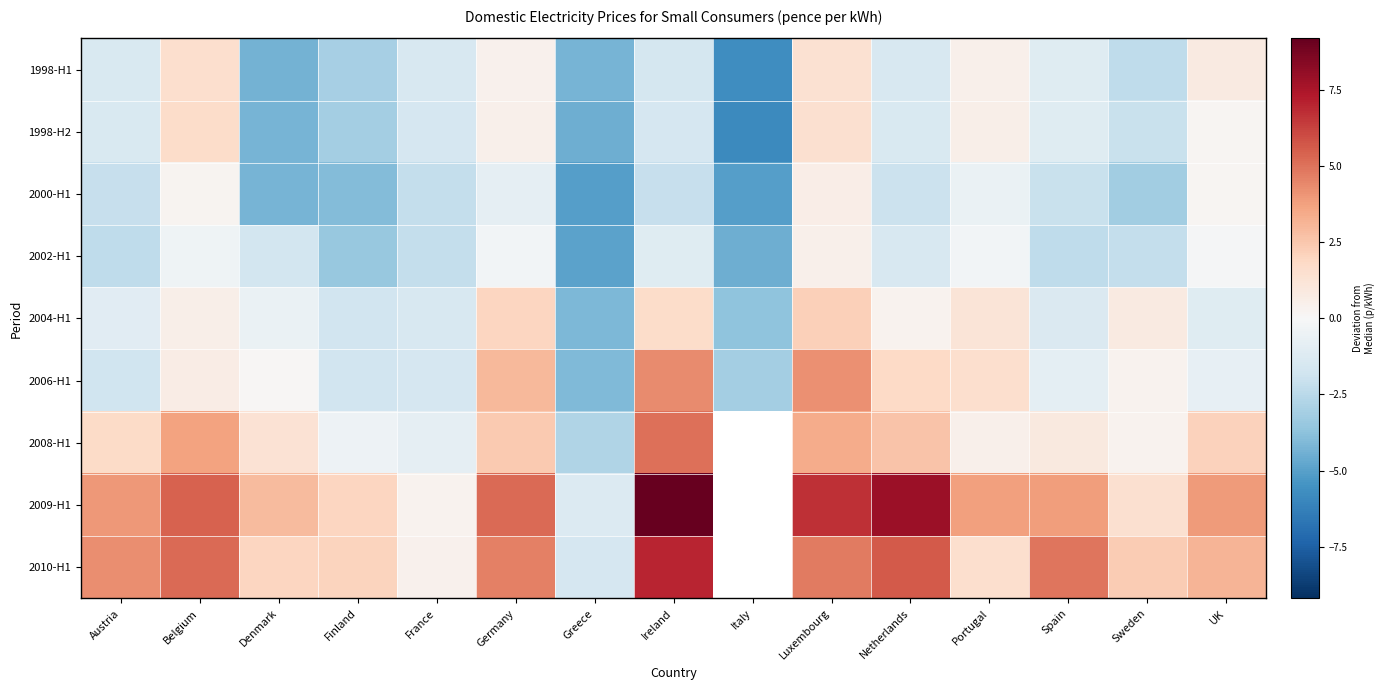

What value does the 2002-H1 series have at Finland?

-3.5